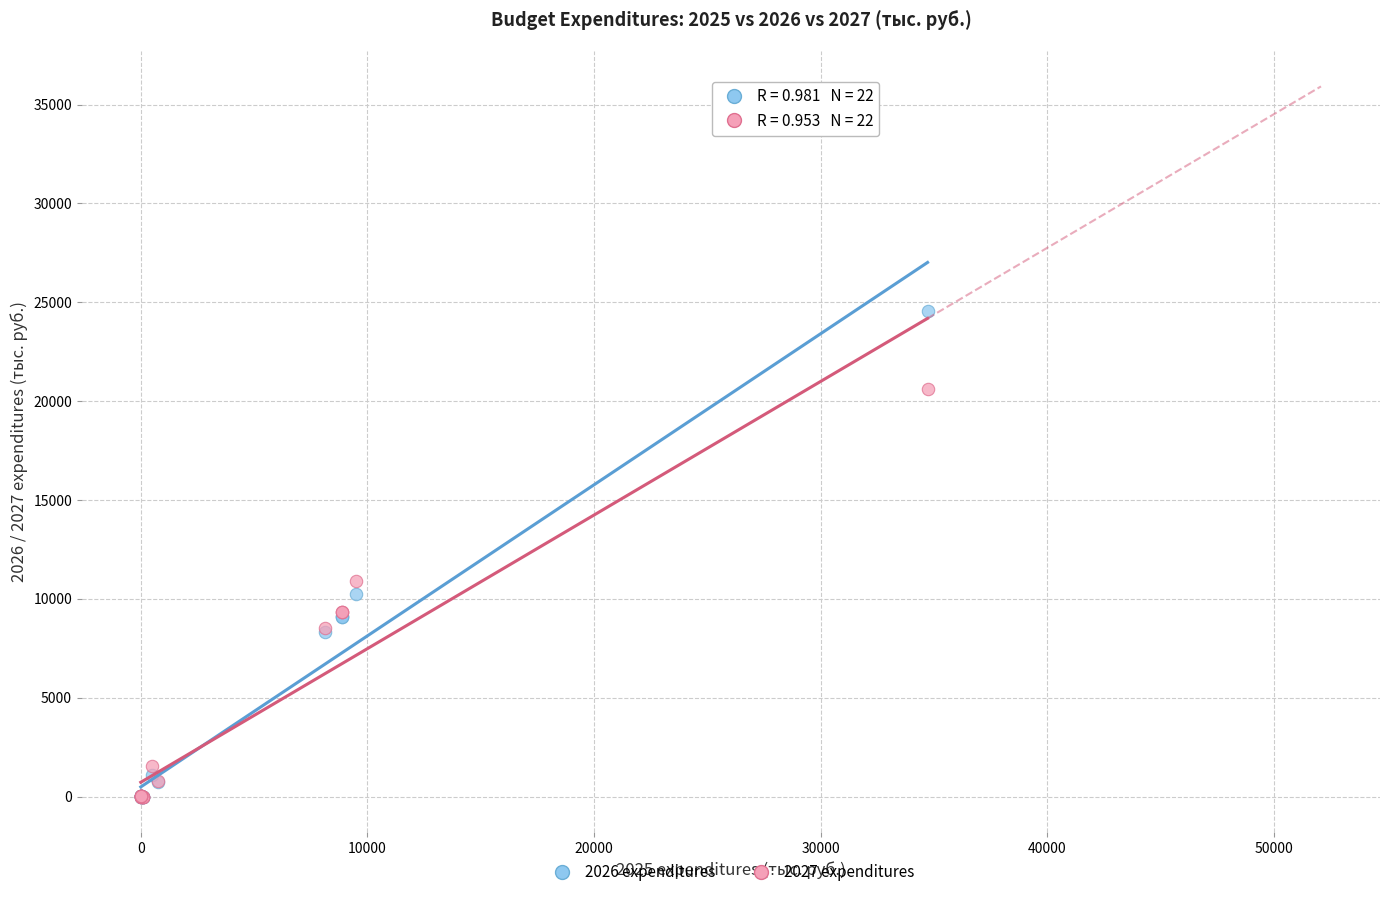

In the 2026 expenditures series, what Y value is closest to 12275?

10241.8